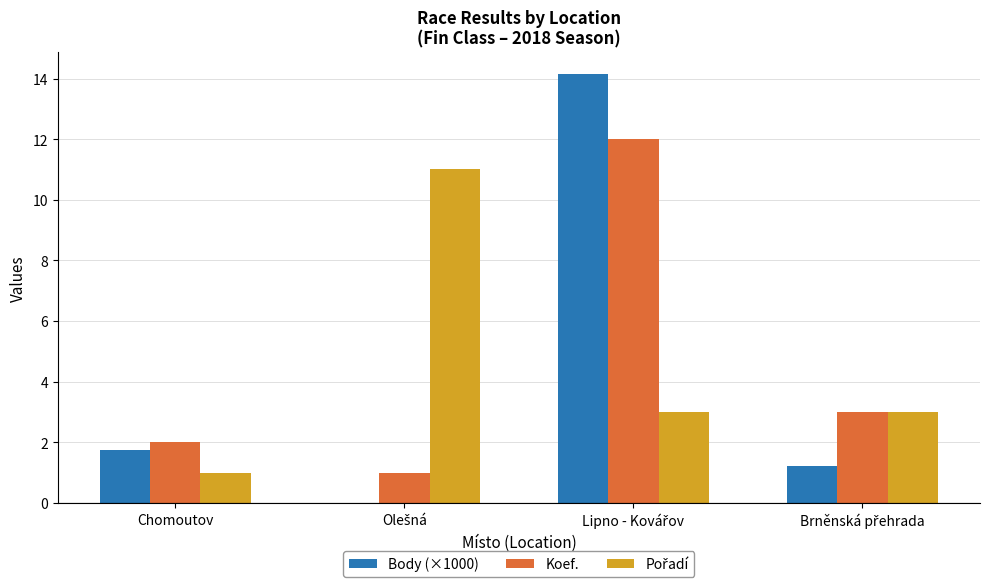

Is it true that Koef. equals 2.0 at Chomoutov?

True